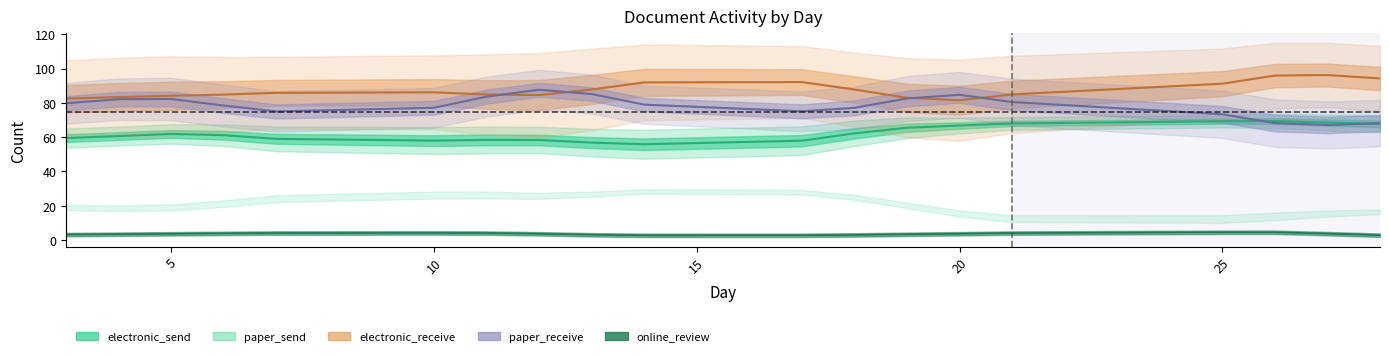

What is the average value of the paper_send series?

21